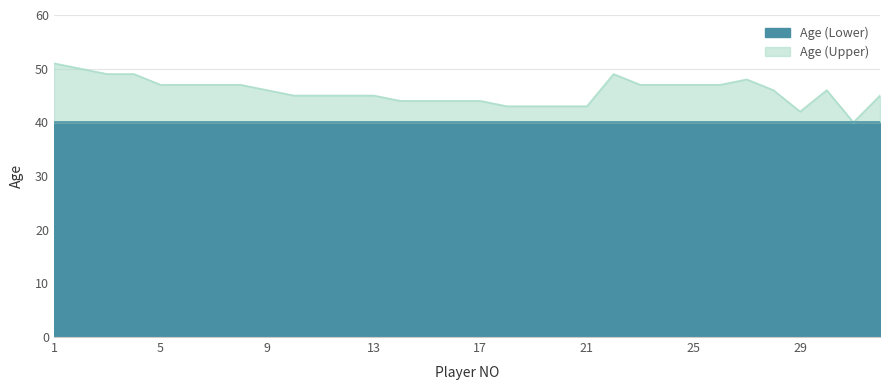

Does the chart display data point markers on the line(s)?

No